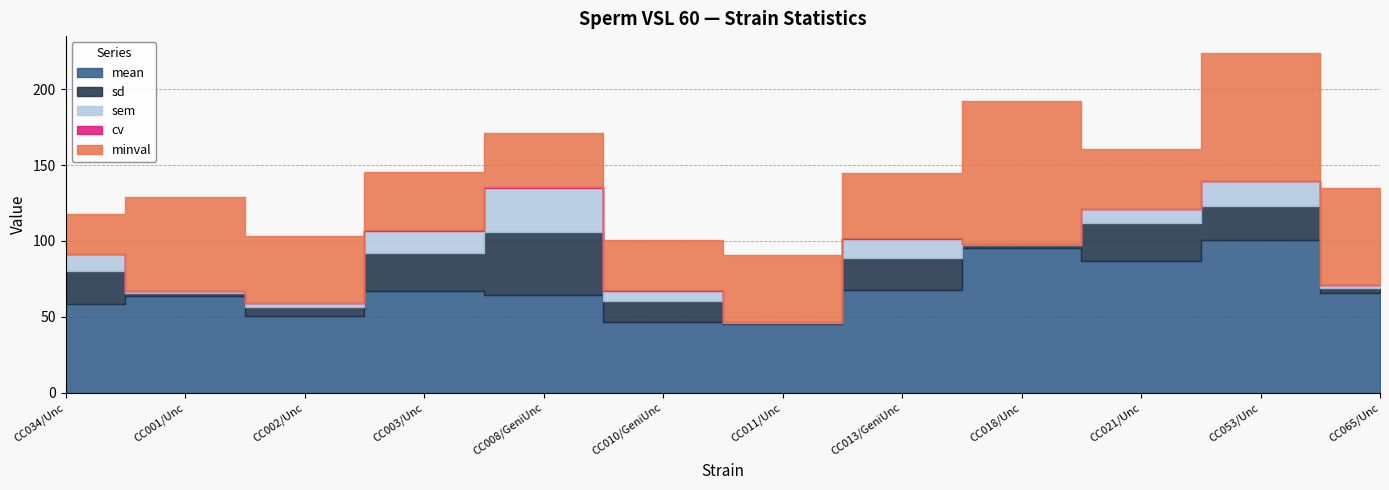

How many categories are shown in the chart?

12